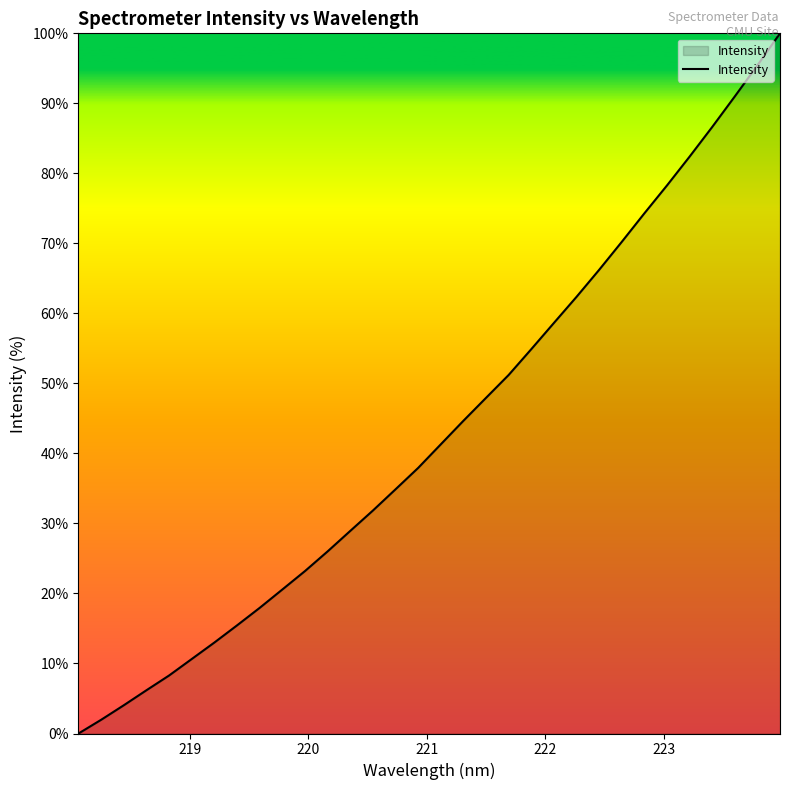

How many values are below 41?

16